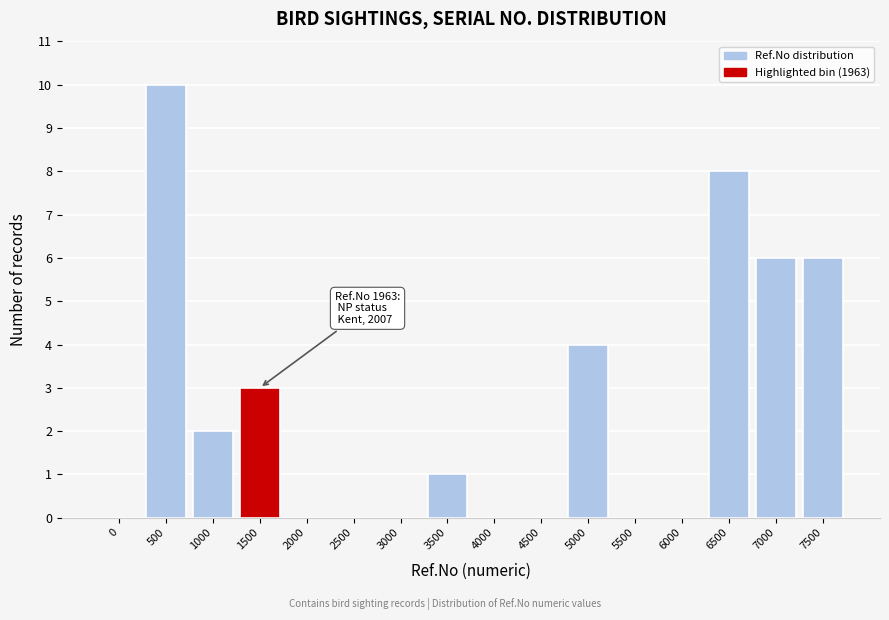

Reading right to left, extract all data points from this chart.

7500=6	7000=6	6500=8	6000=0	5500=0	5000=4	4500=0	4000=0	3500=1	3000=0	2500=0	2000=0	1500=3	1000=2	500=10	0=0